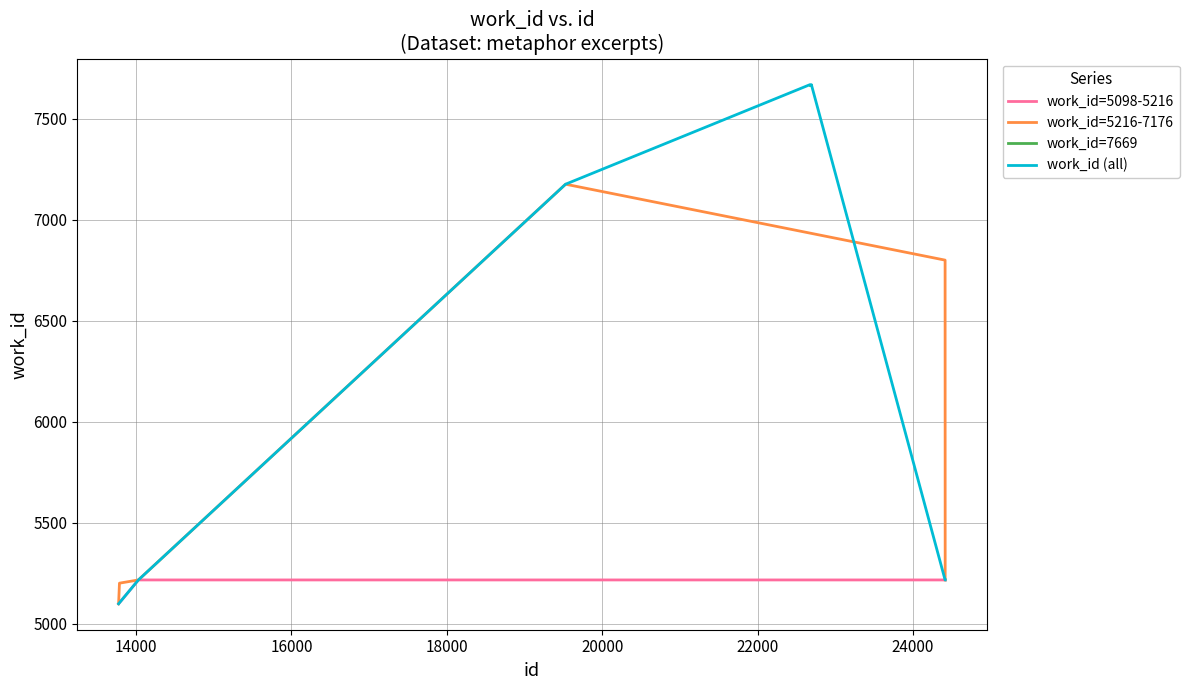

At which category does the chart reach its minimum across all series?

13776